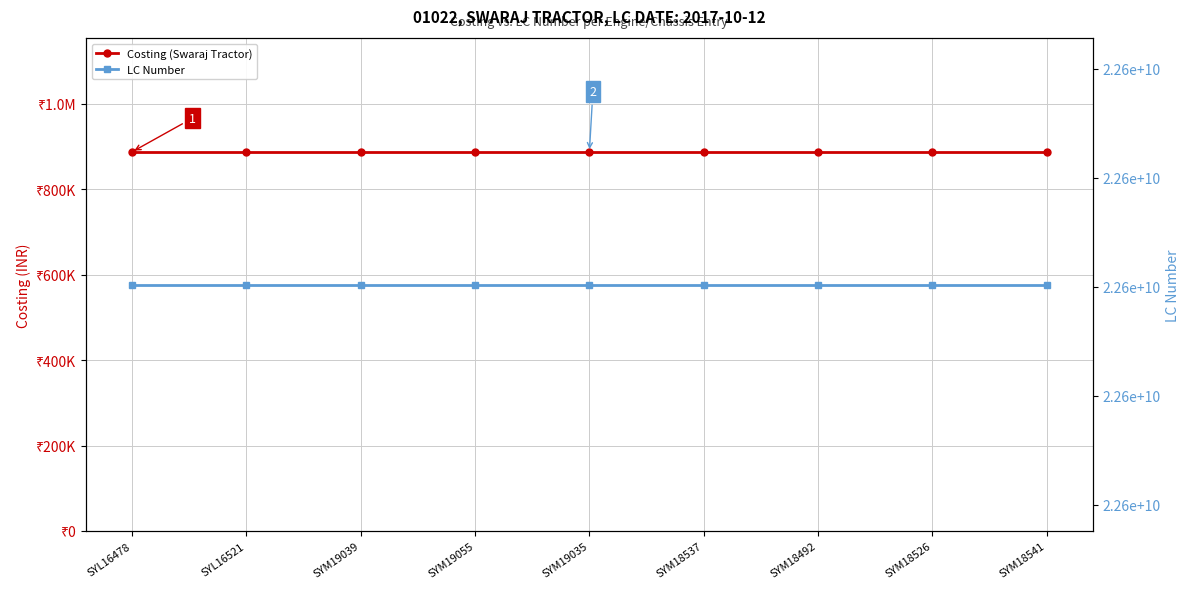

True or false: Costing (Swaraj Tractor) has more than 2 points higher than both neighbors.

False